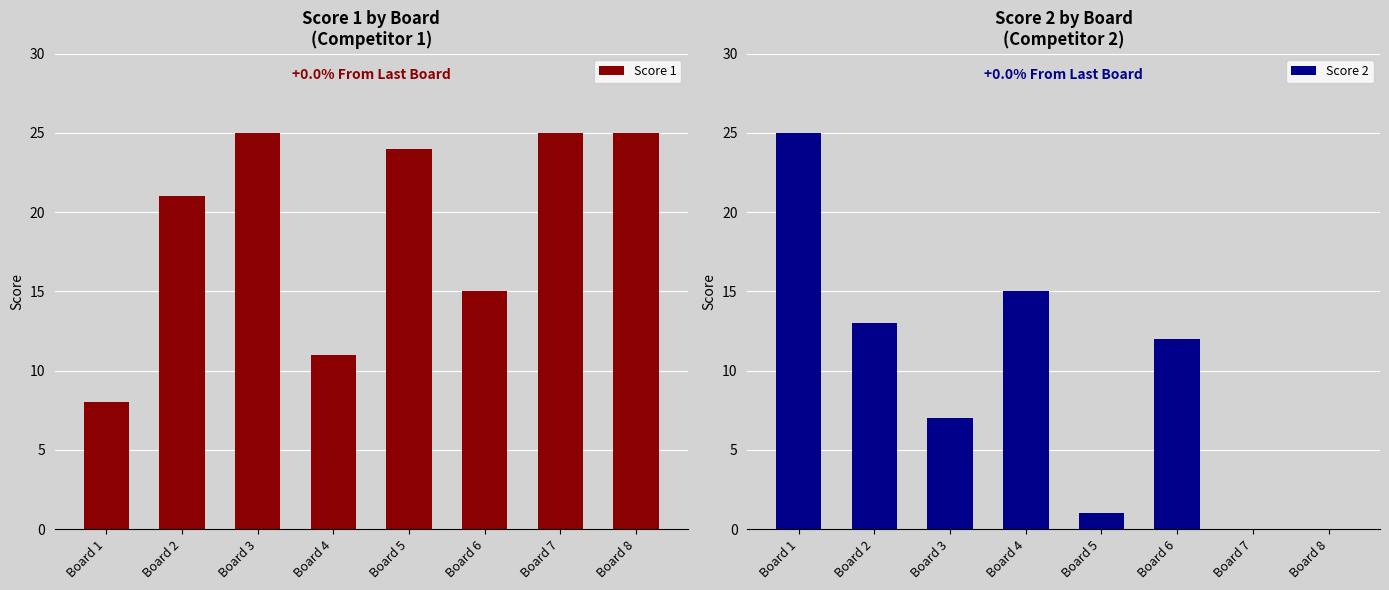

At how many categories does at least one series exceed 20?

6